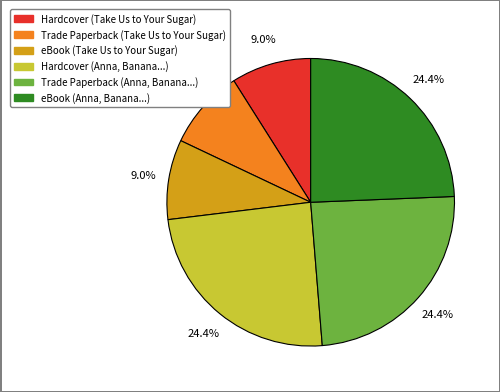

Is there a majority slice in this chart?

No